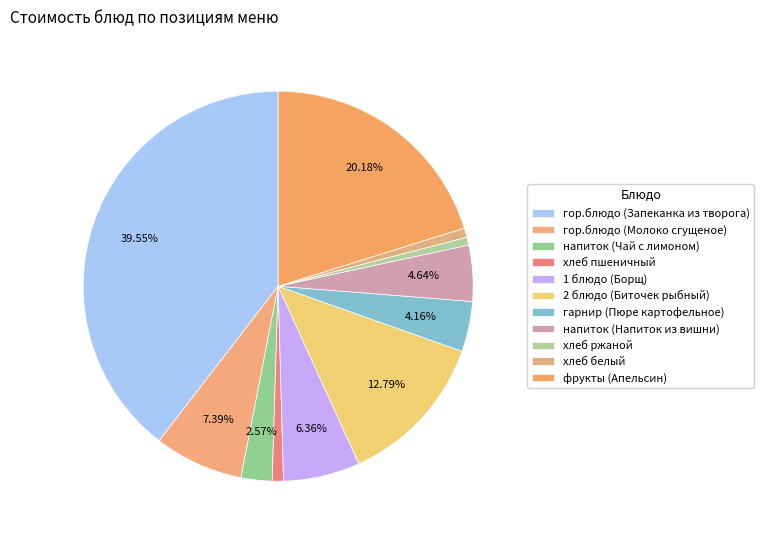

What percentage is the напиток (Чай с лимоном) slice, to the nearest percent?

3%